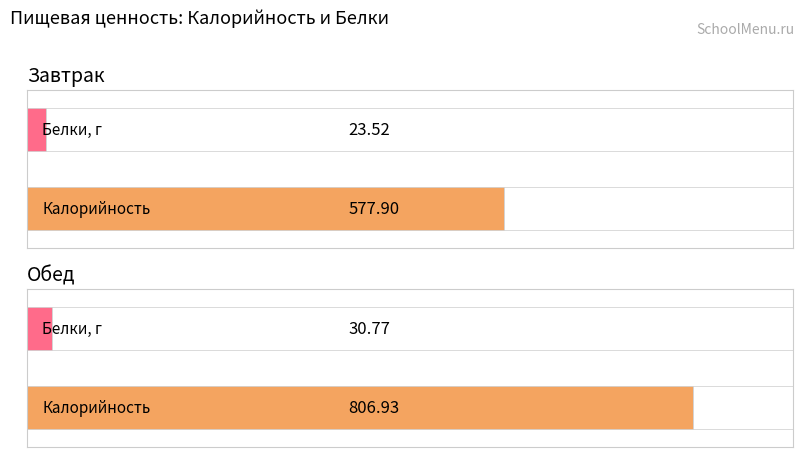

The value of Белки, г at Завтрак is 32.9. True or false?

False